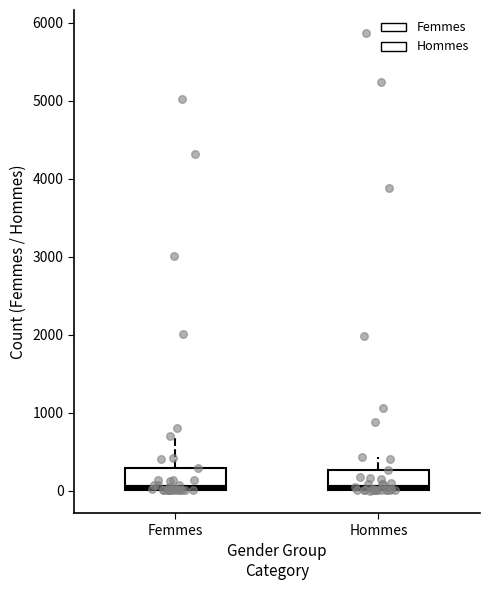

Reading left to right, transcribe this box plot: for each box, give where its median line is, the range the box spans, and where its two whiskers end, as read against the y-axis. The values are not printed on the chart, so give them approximately, as read against the axis.

Femmes: median 0 (just above the box's lower edge), box 0 to 300, whiskers 0 to 700
Hommes: median 0 (just above the box's lower edge), box 0 to 300, whiskers 0 to 400